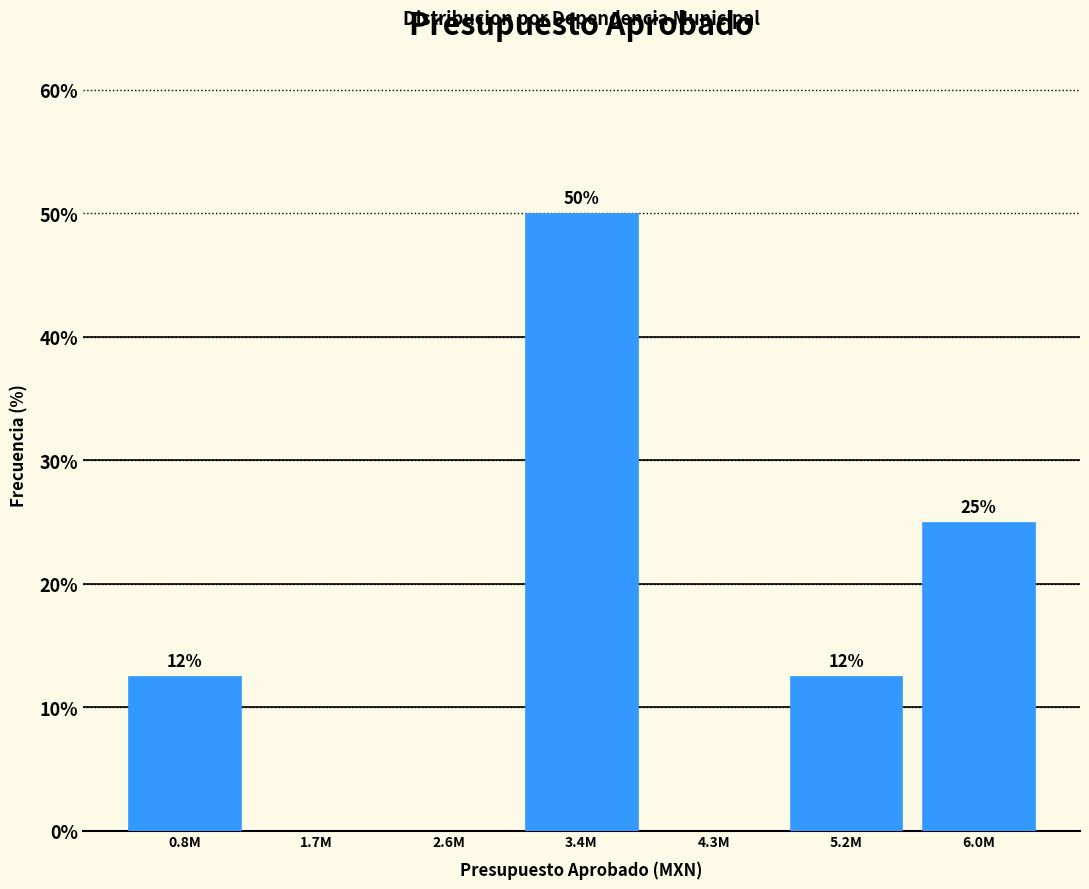

What is the maximum value shown in the chart?

50.0